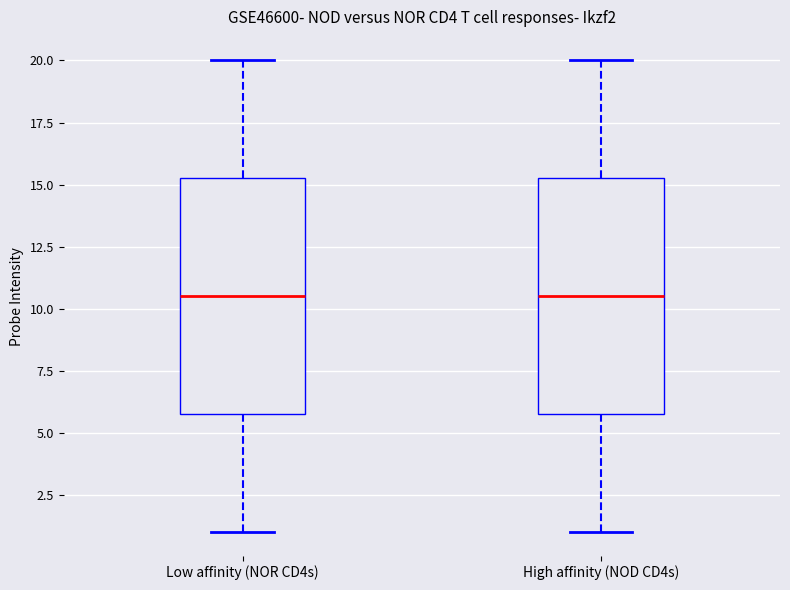

Reading left to right, transcribe this box plot: for each box, give where its median line is, the range the box spans, and where its two whiskers end, as read against the y-axis. The values are not printed on the chart, so give them approximately, as read against the axis.

Low affinity (NOR CD4s): median 10.5, box 6.0 to 15.5, whiskers 1.0 to 20.0
High affinity (NOD CD4s): median 10.5, box 6.0 to 15.5, whiskers 1.0 to 20.0